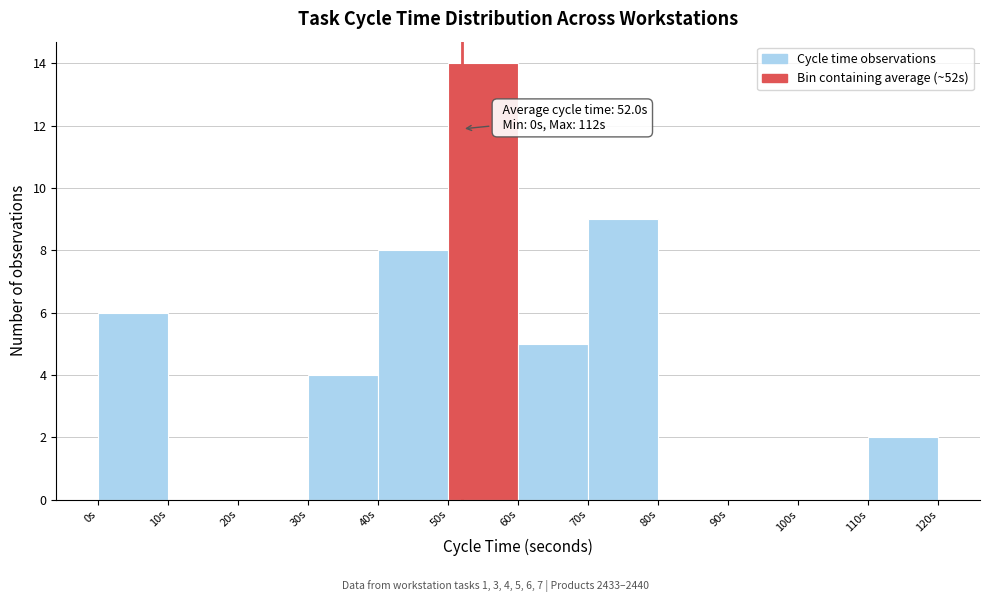

Which range on the x-axis has the tallest bar?

50 to 60